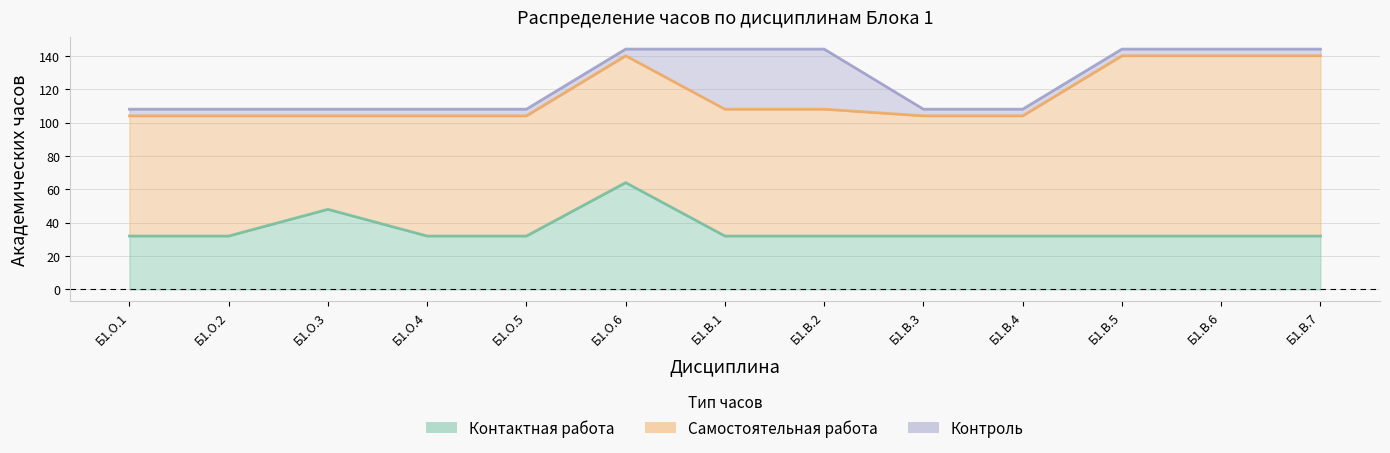

At which label does Самостоятельная работа (СР) reach its peak?

Б1.В.5